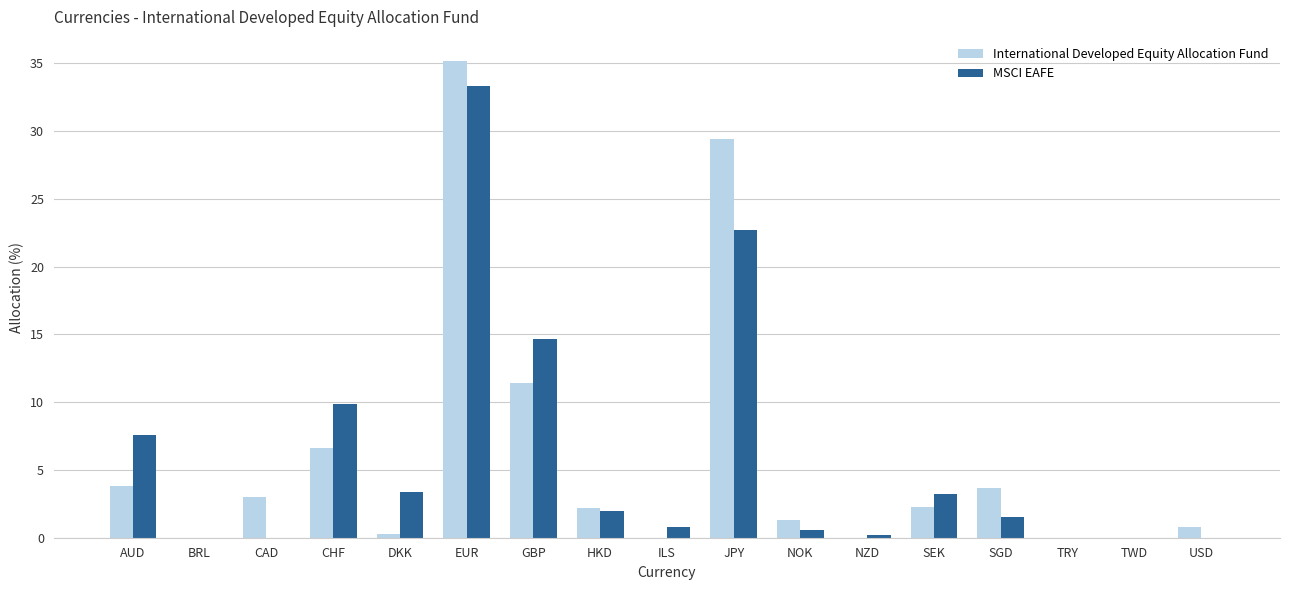

What are all the series names shown in the legend?

International Developed Equity Allocation Fund, MSCI EAFE